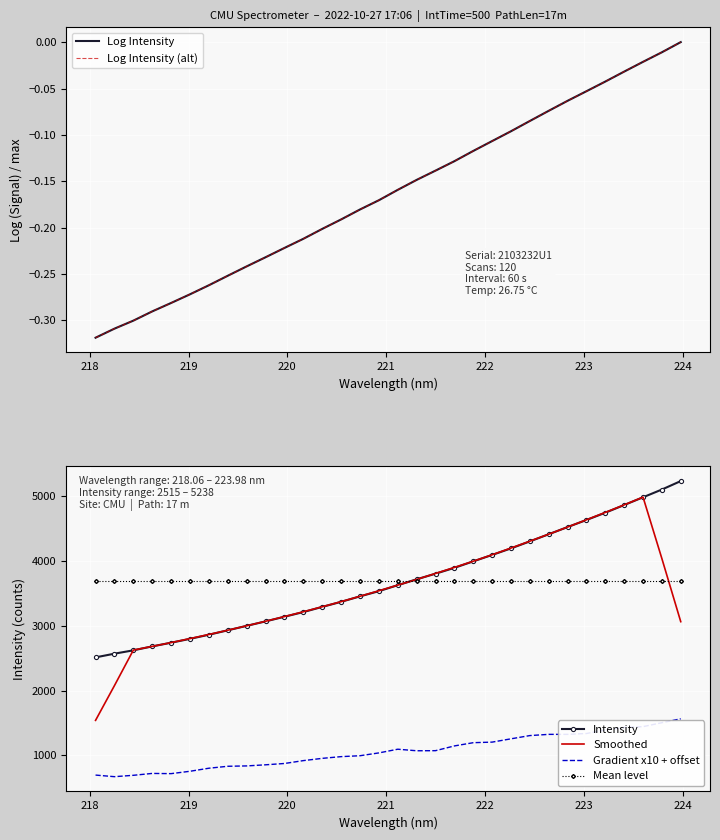

What is the difference between the second highest and minimum values in the Smoothed series?

3327.4